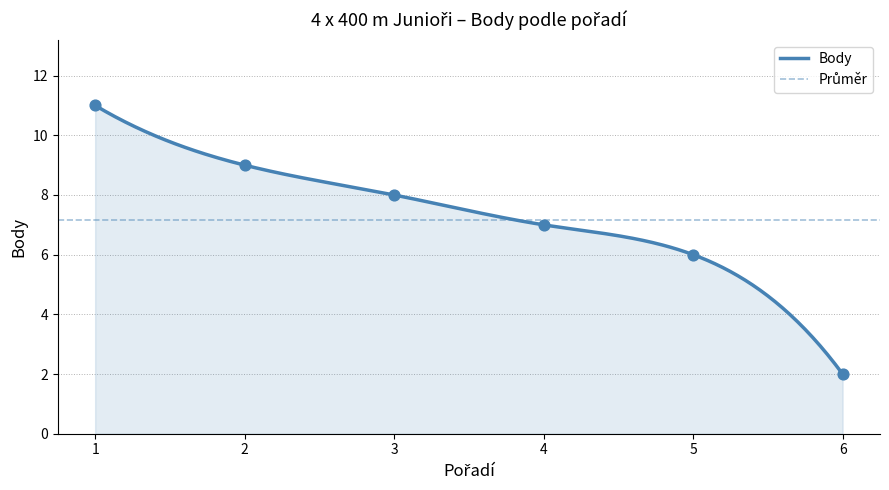

What is the change in value from 2 to 6?

-7